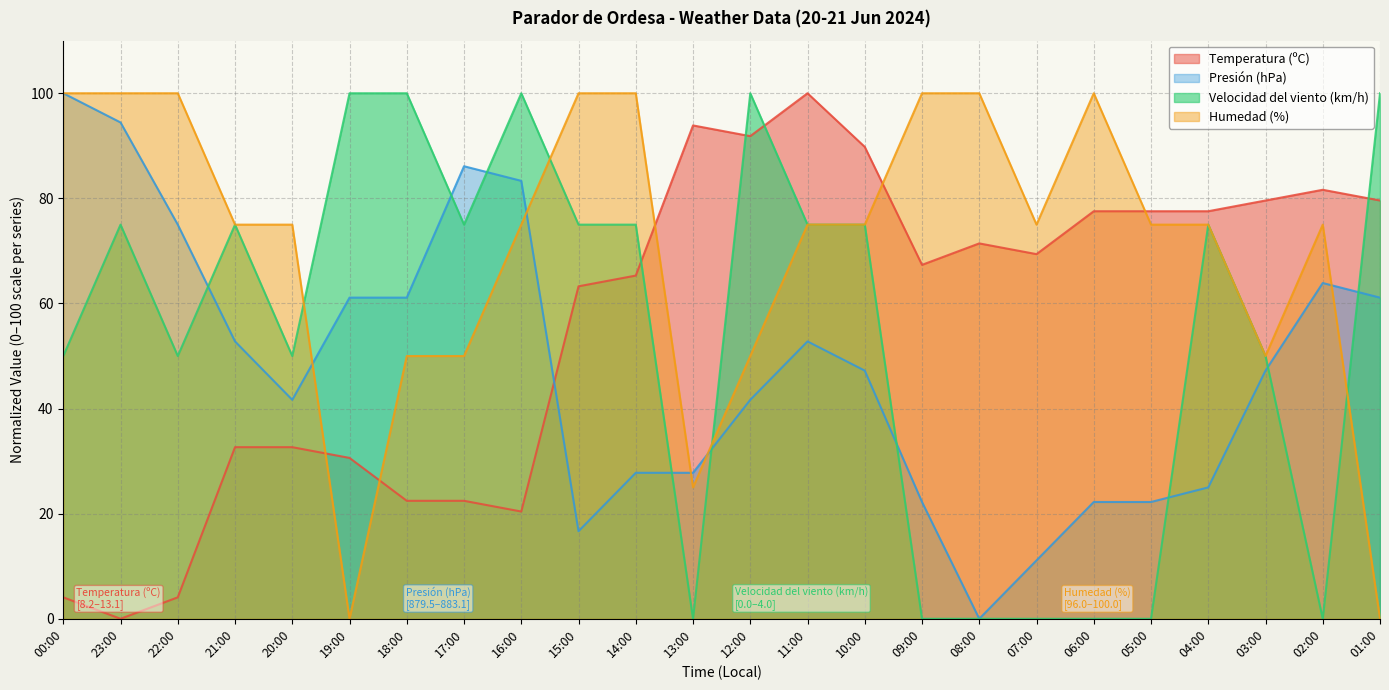

The value of Temperatura (ºC) at 12:00 is 91.8. True or false?

True